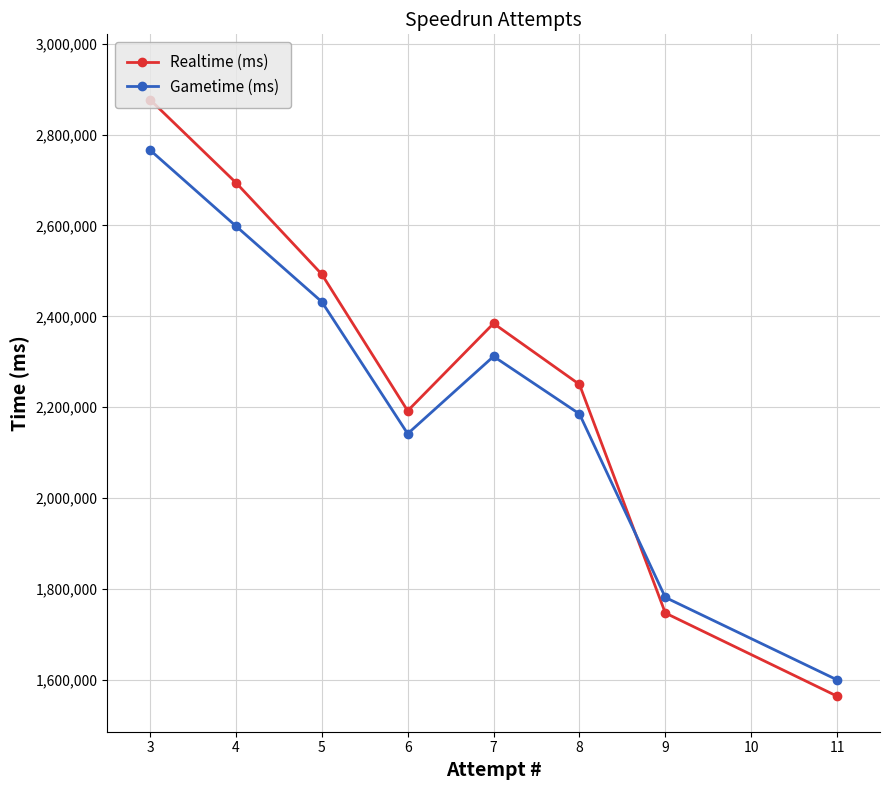

What value does the Realtime (ms) series have at 9, to the nearest 100?

1747300